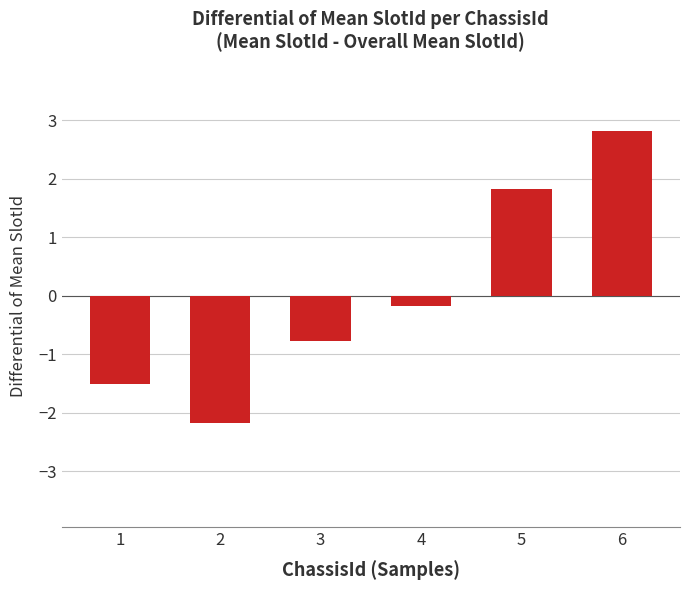

What is the difference between the maximum and second lowest values?

4.3